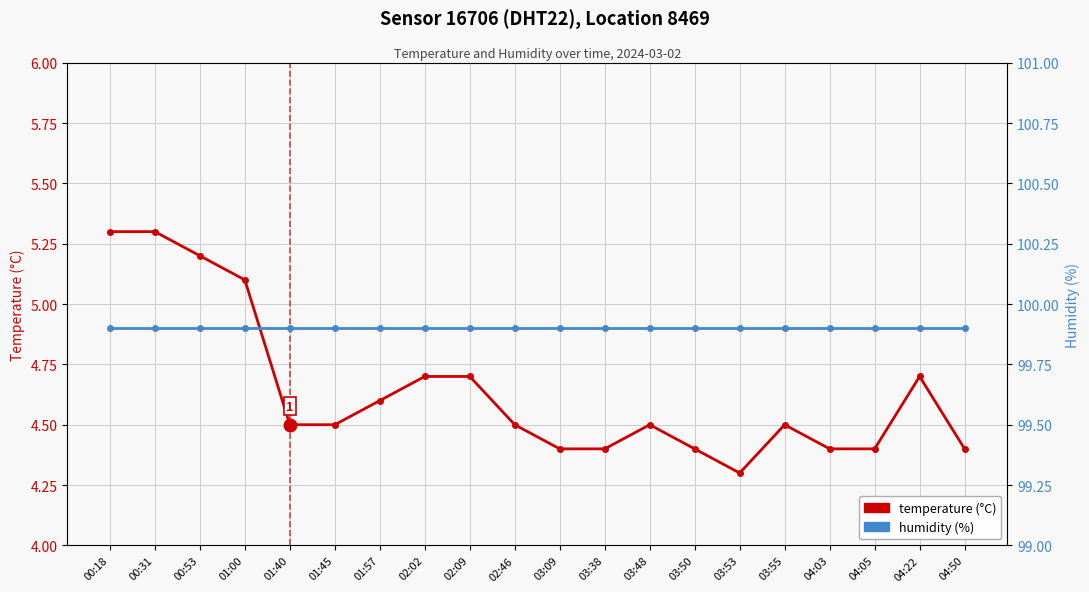

Rank the series by their maximum value, from lowest to highest.

temperature (°C), humidity (%)